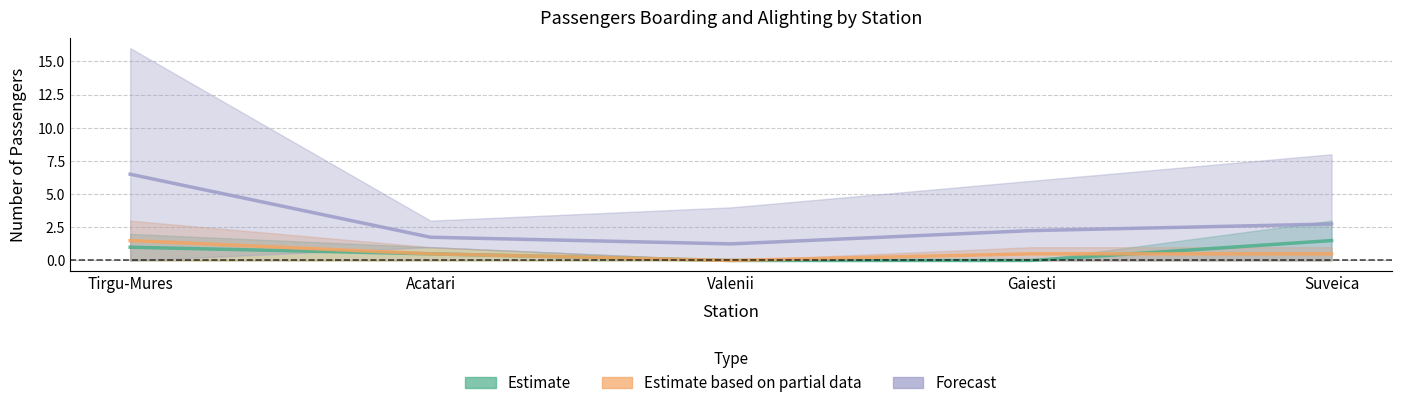

Is it true that Forecast equals 2.8 at Suveica?

True